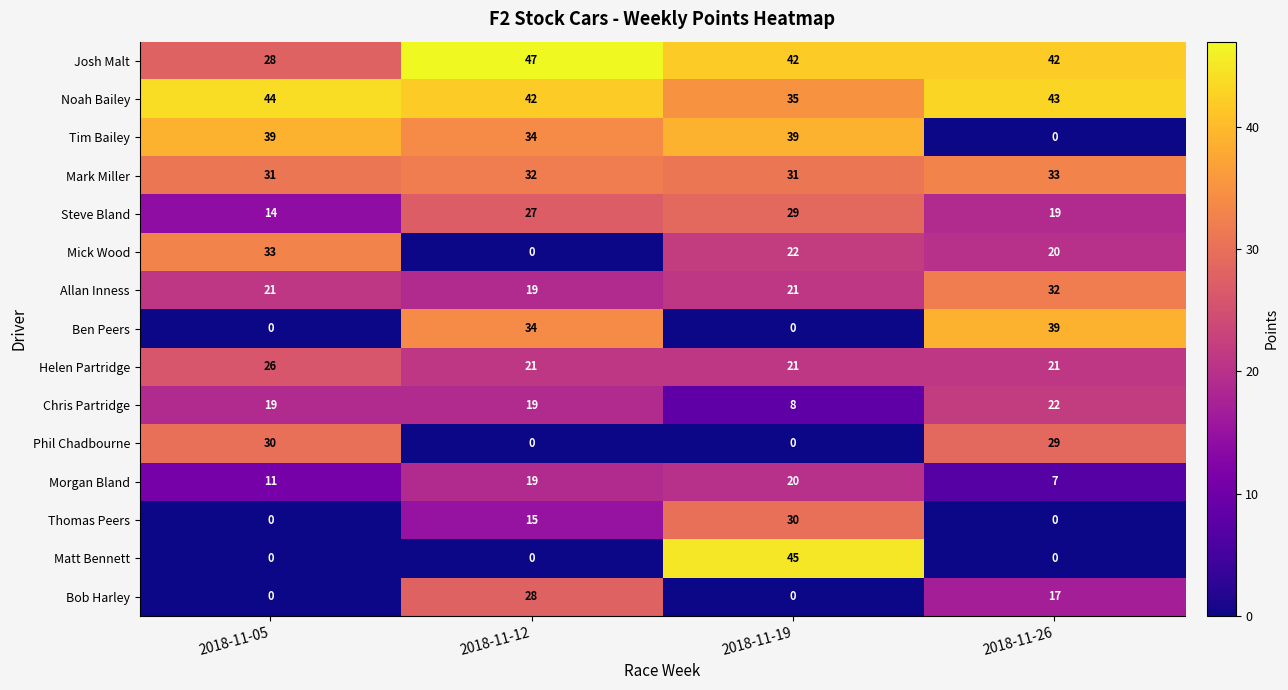

Which series has the largest total across all categories?

Noah Bailey